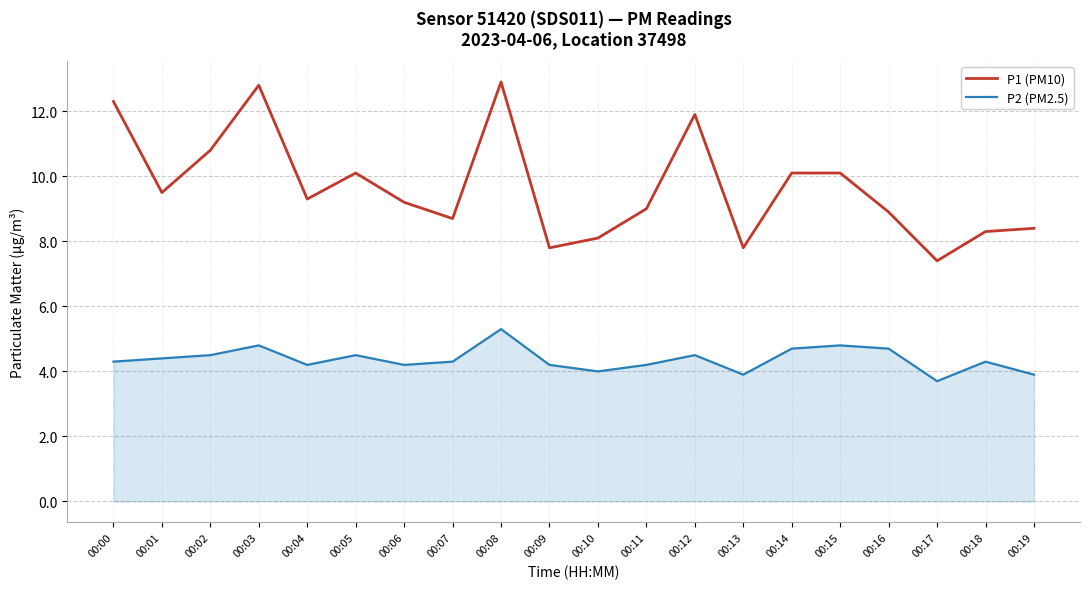

Does the chart display data point markers on the line(s)?

No